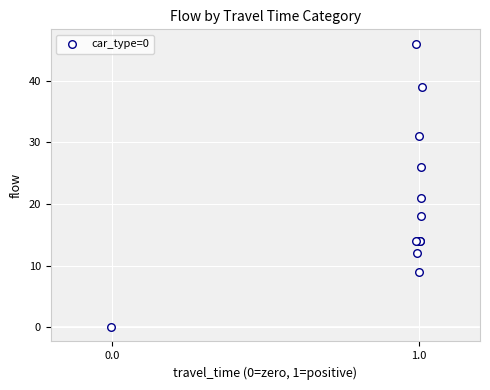

What Y value in the scatter plot is closest to 23?

21